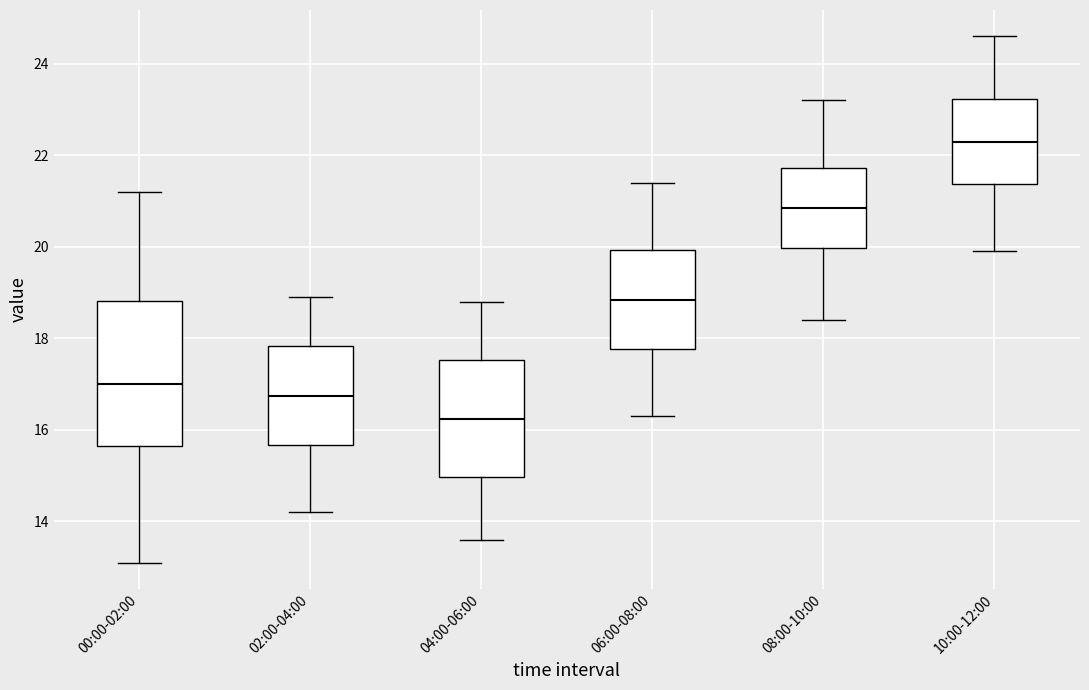

Which box's median line is the lowest?

04:00-06:00